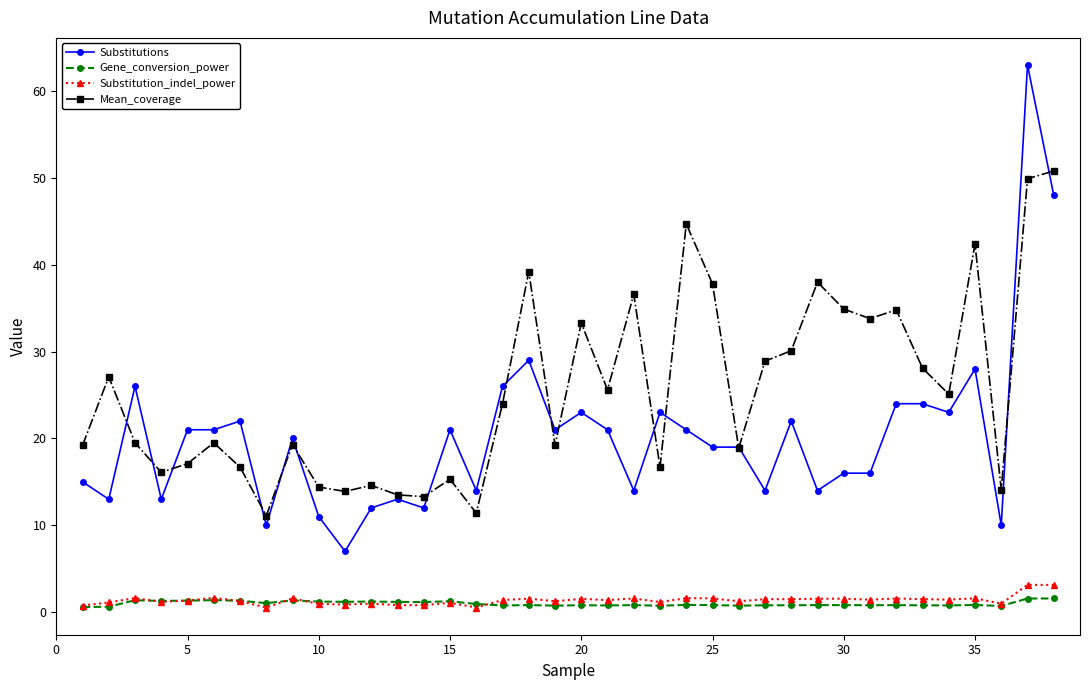

Which series has the largest total across all categories?

Mean_coverage